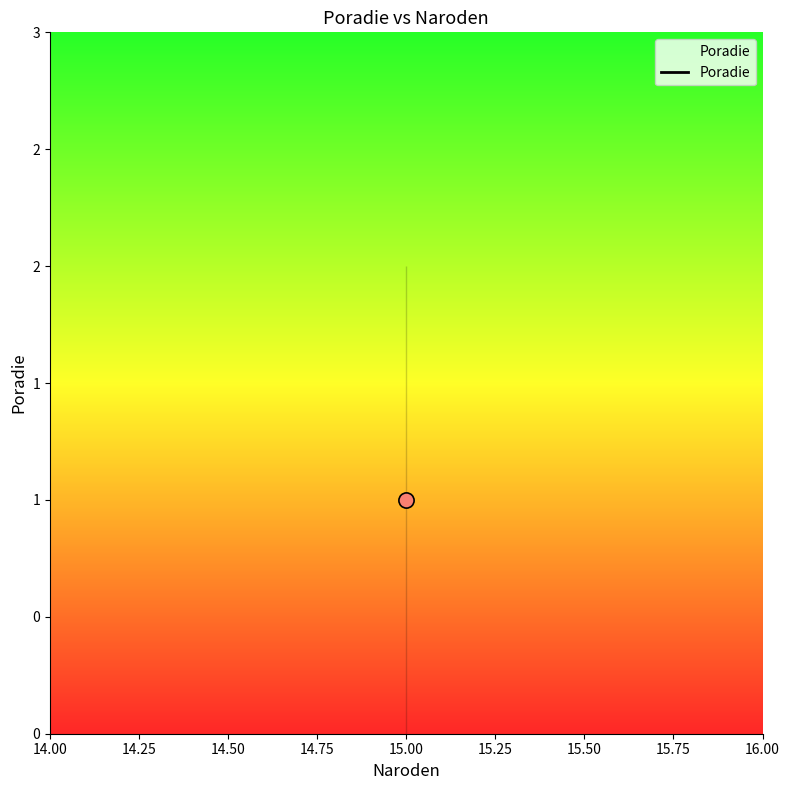

Which has a higher value, 15 or 14?

15